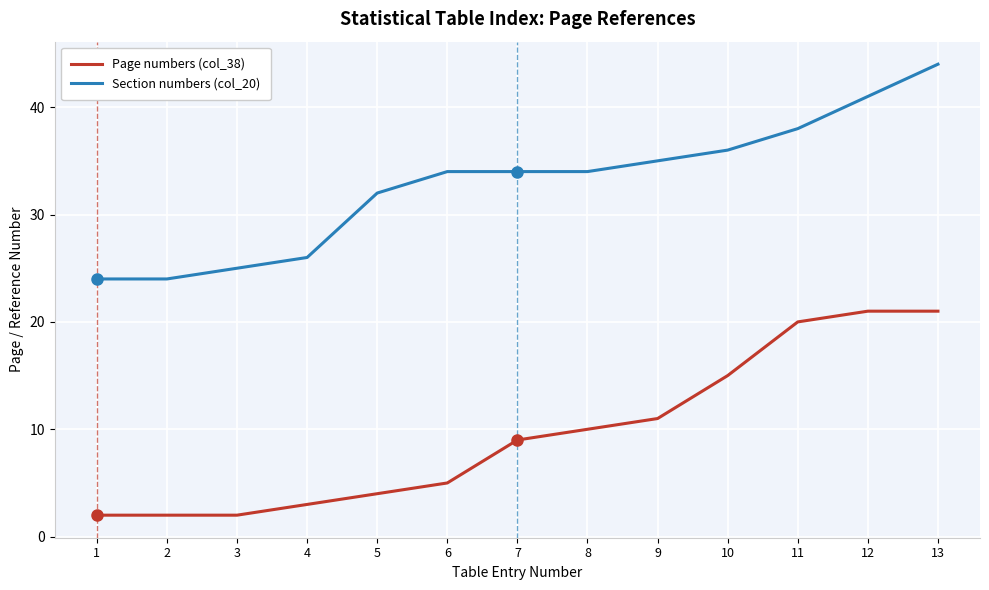

At 10, list the series in order from largest to smallest.

Section numbers (col_20), Page numbers (col_38)